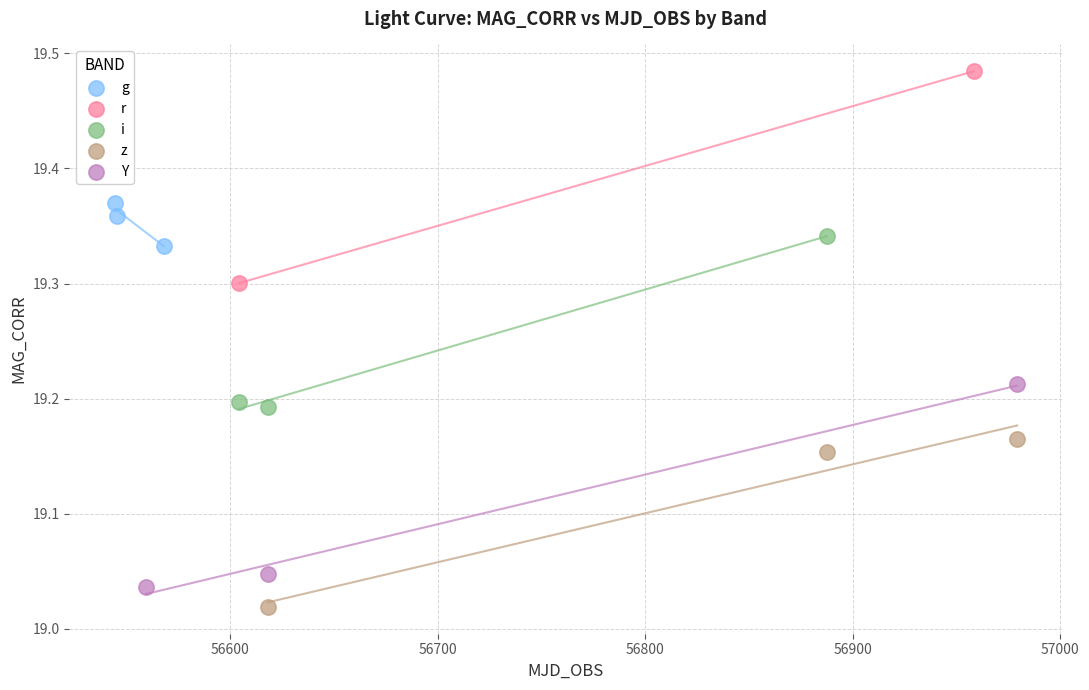

Which series has the largest Y range (max minus min)?

r